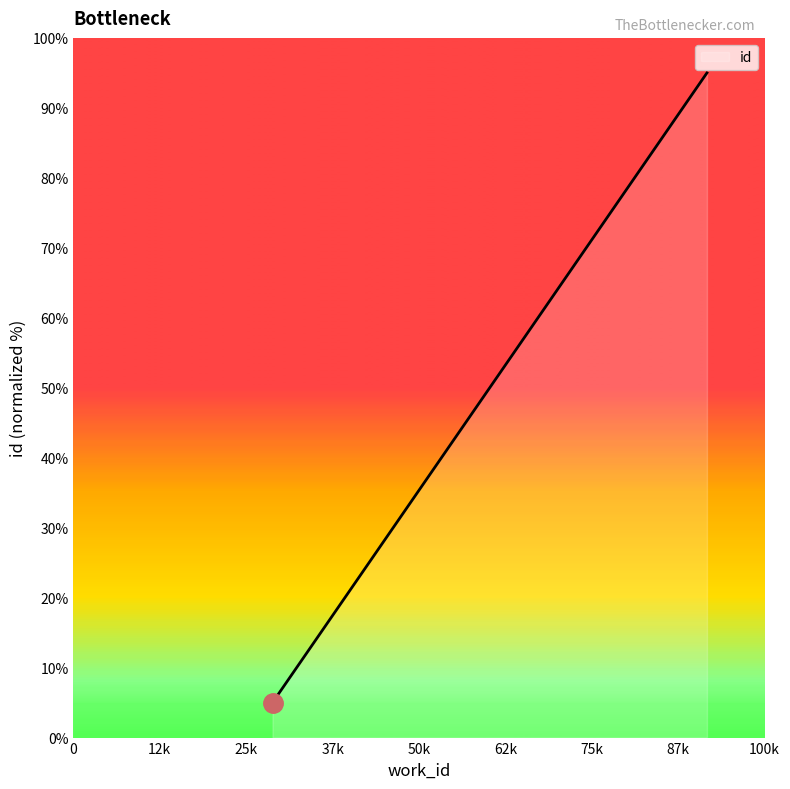

What is the difference between the second highest and minimum values?

83.0